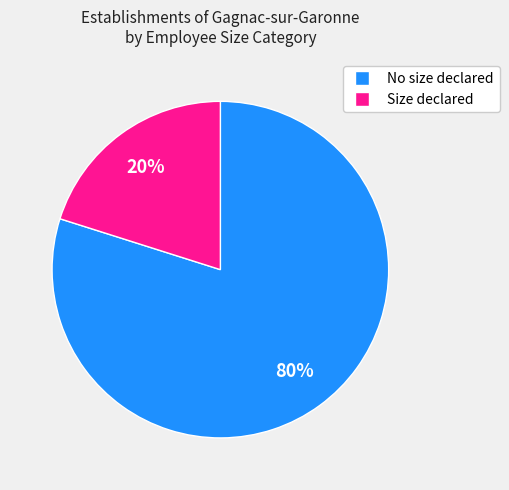

Is there any slice that represents more than half of the pie?

Yes